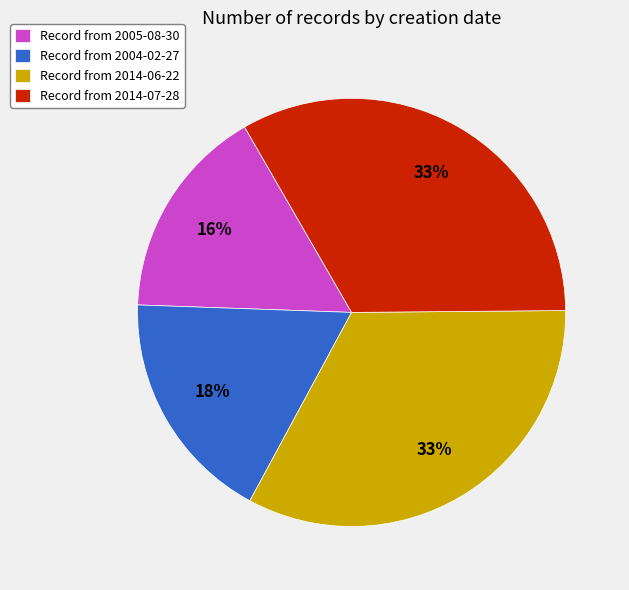

How many segments does this pie chart have?

4